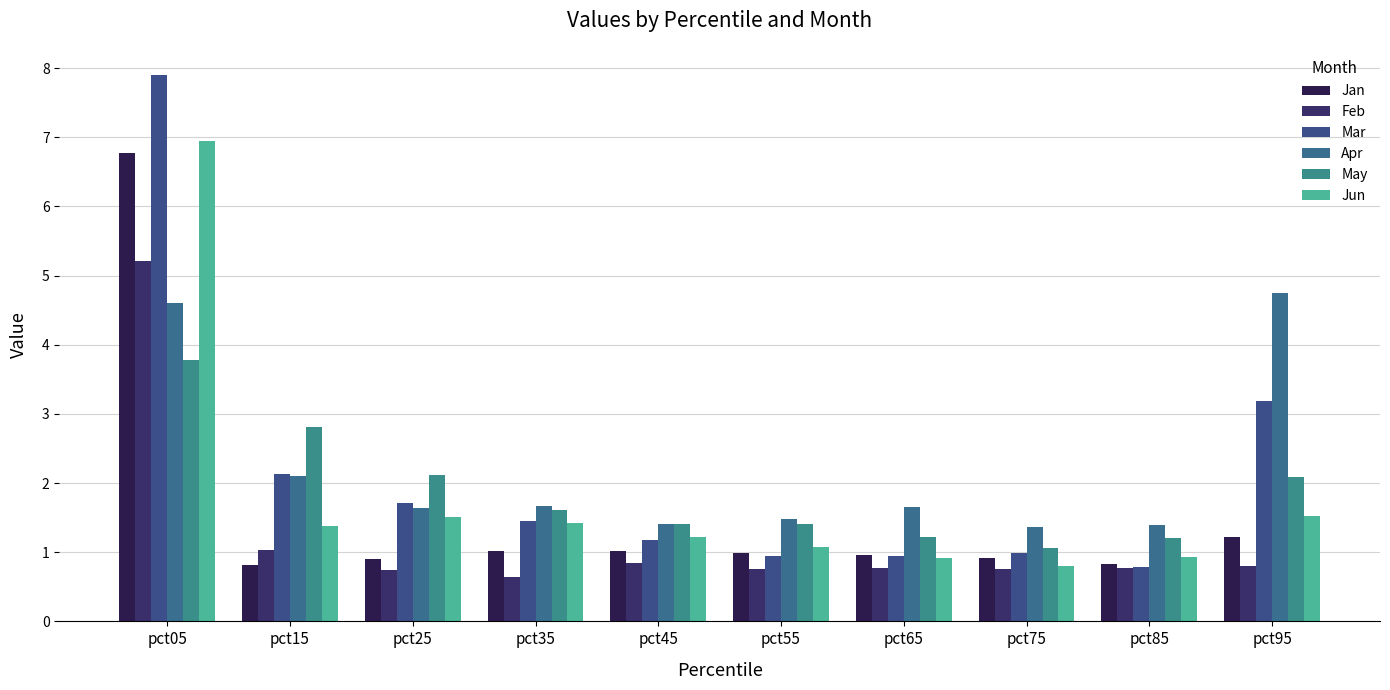

Rank the series by their maximum value, from highest to lowest.

Mar, Jun, Jan, Feb, Apr, May